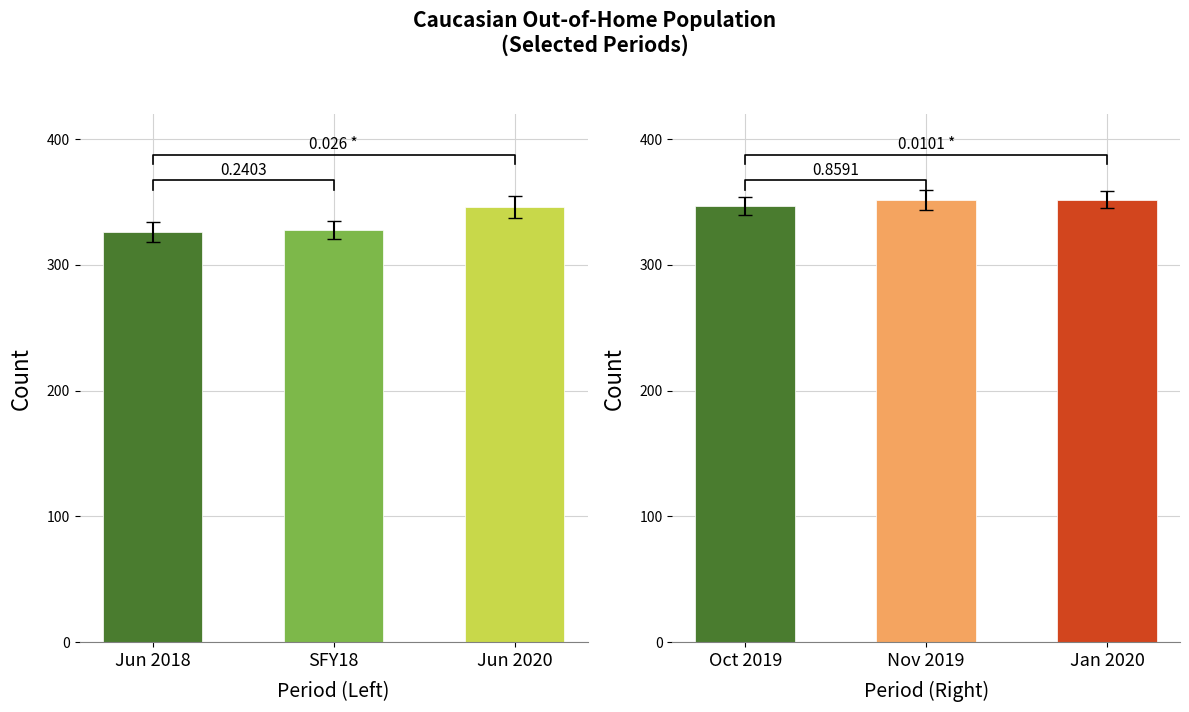

What is the difference between the Caucasian (Jun2018/SFY18/Jun2020) values at Jun 2020 and Jun 2018?

20